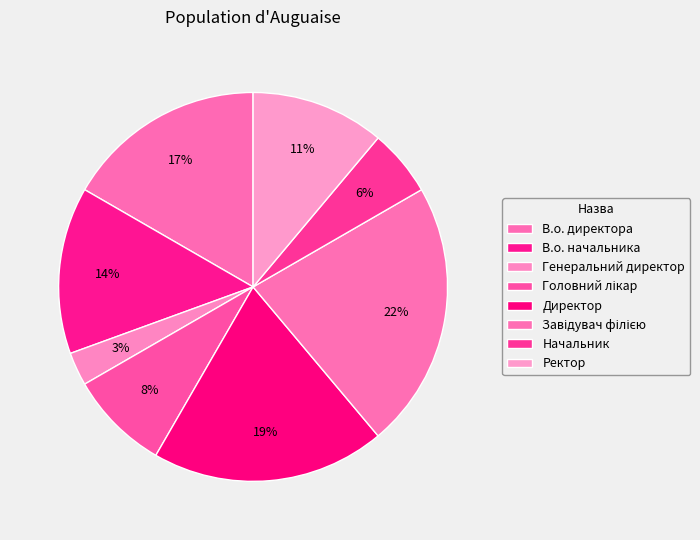

How many slices are in this pie chart?

8